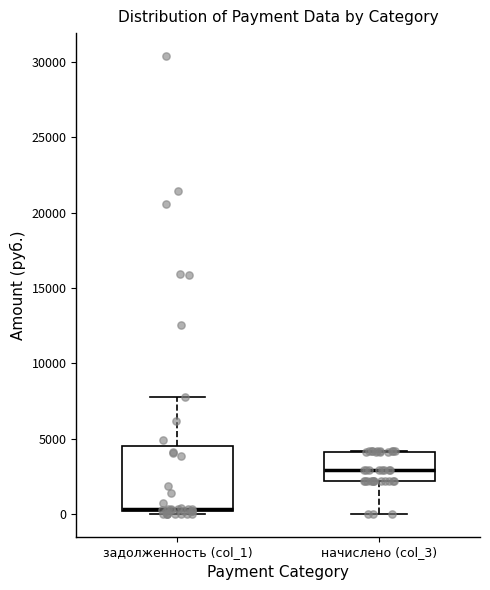

Comparing the boxes themselves (not the whiskers), which one is the tallest?

задолженность (col_1)